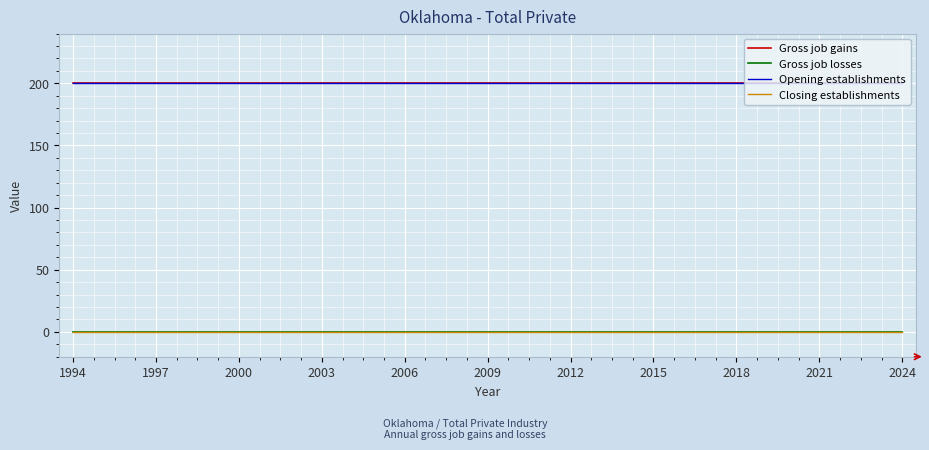

Which series has the largest range (max minus min)?

Gross job gains